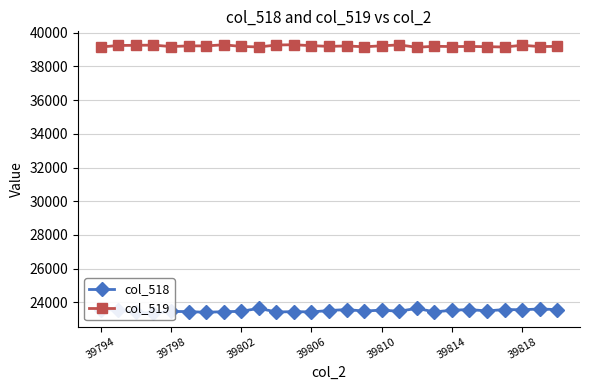

List the series in order of their peak value, highest first.

col_519, col_518